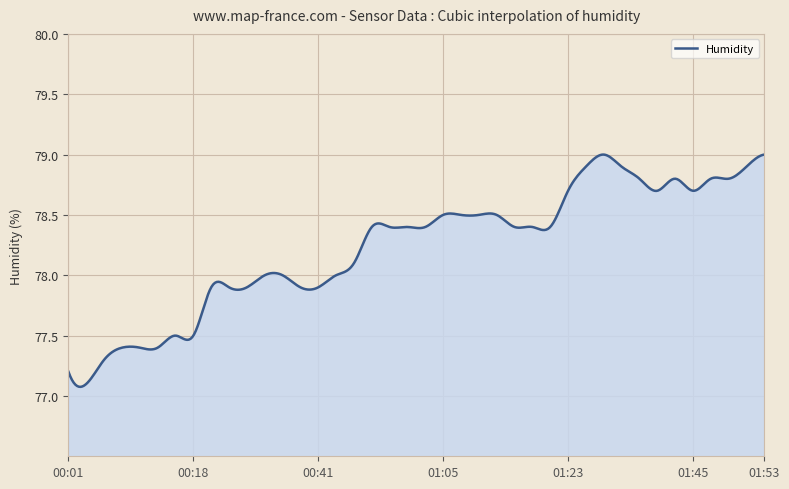

What is the label of the 11th point from the right?

01:28